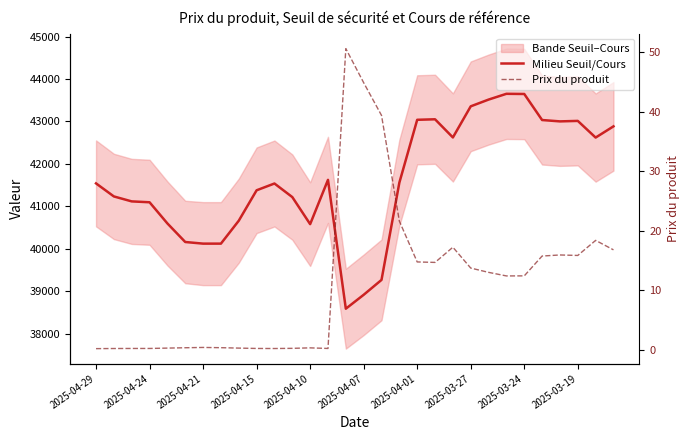

Is this an area chart (filled region under the line)?

No